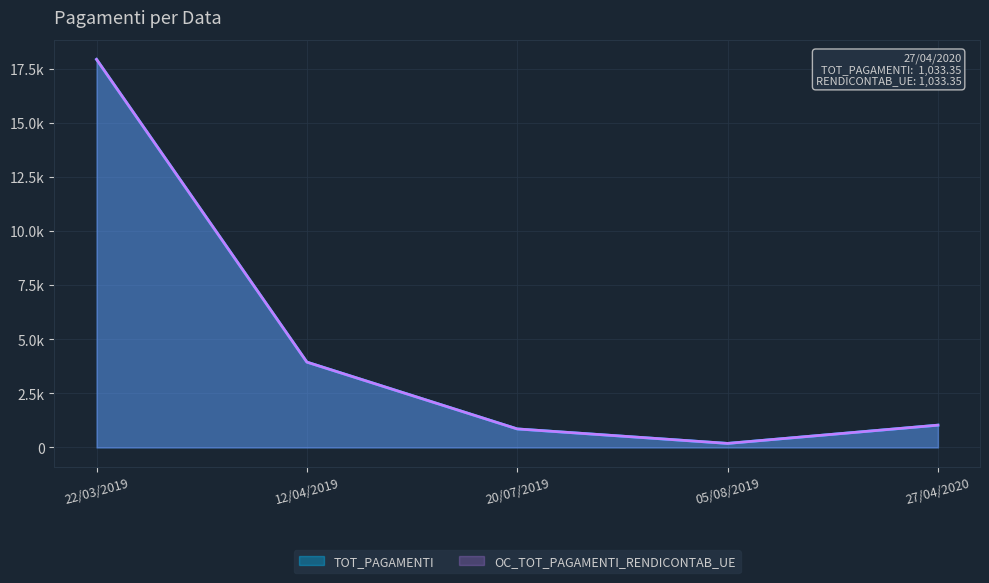

What is the total value across all series at 05/08/2019?

377.9